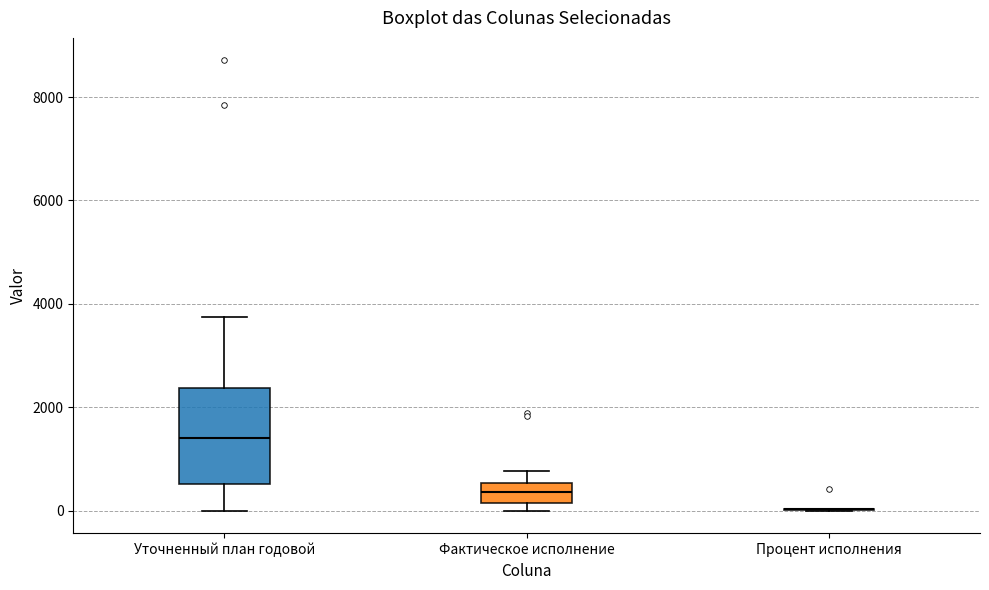

Reading left to right, transcribe this box plot: for each box, give where its median line is, the range the box spans, and where its two whiskers end, as read against the y-axis. The values are not printed on the chart, so give them approximately, as read against the axis.

Уточненный план годовой: median 1400, box 600 to 2400, whiskers 0 to 3800
Фактическое исполнение: median 400, box 200 to 600, whiskers 0 to 800
Процент исполнения: box collapsed to a line at 0, whiskers 0 to 0